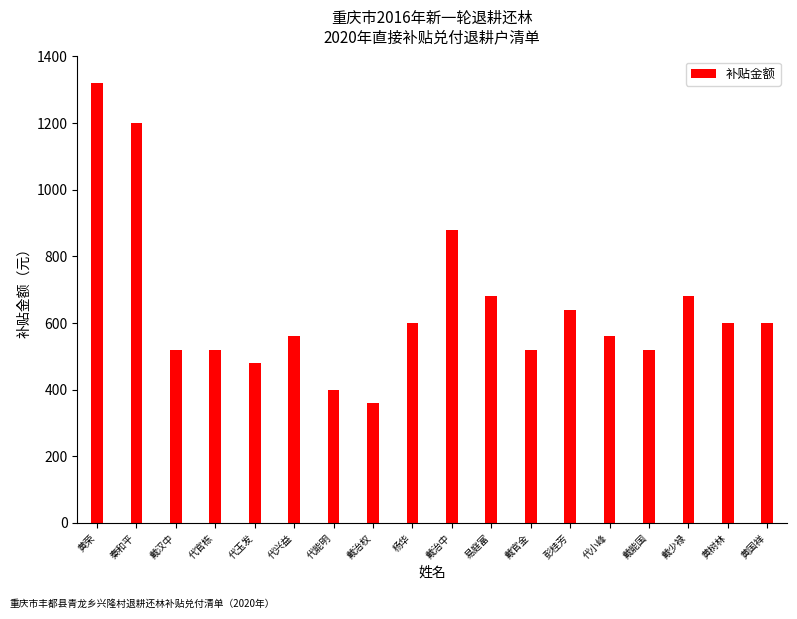

Are the bars horizontal?

No